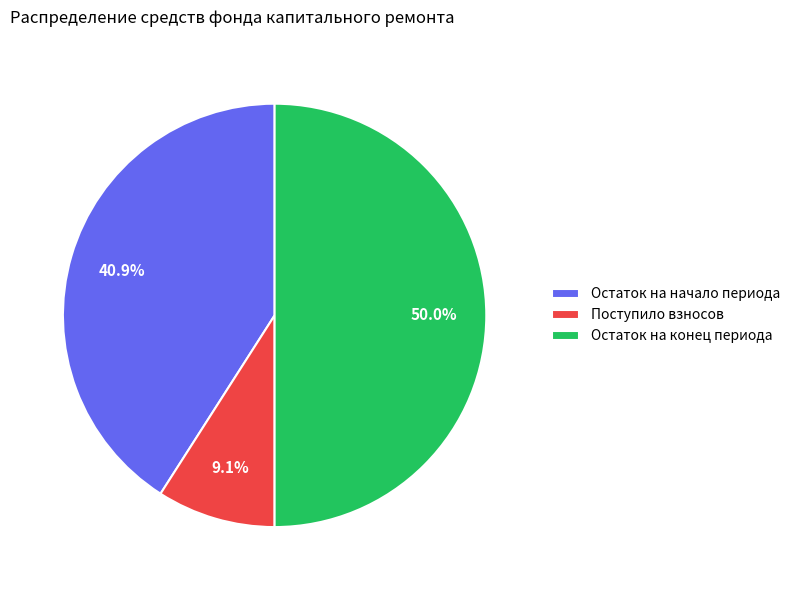

Between Поступило взносов and Остаток на конец периода, which is larger?

Остаток на конец периода